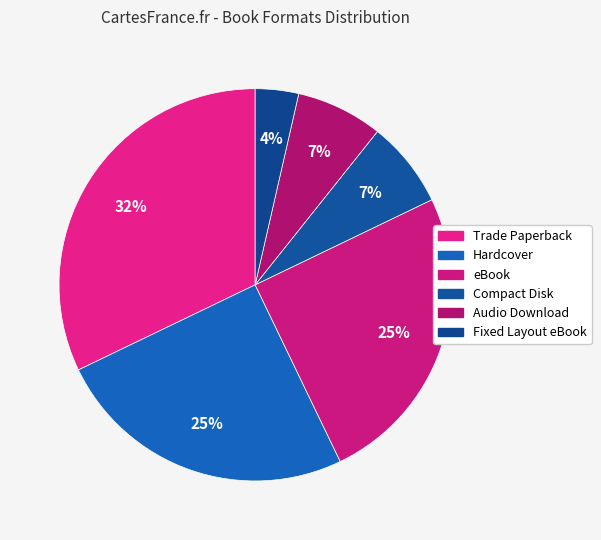

What percentage is the Hardcover slice, to the nearest percent?

25%